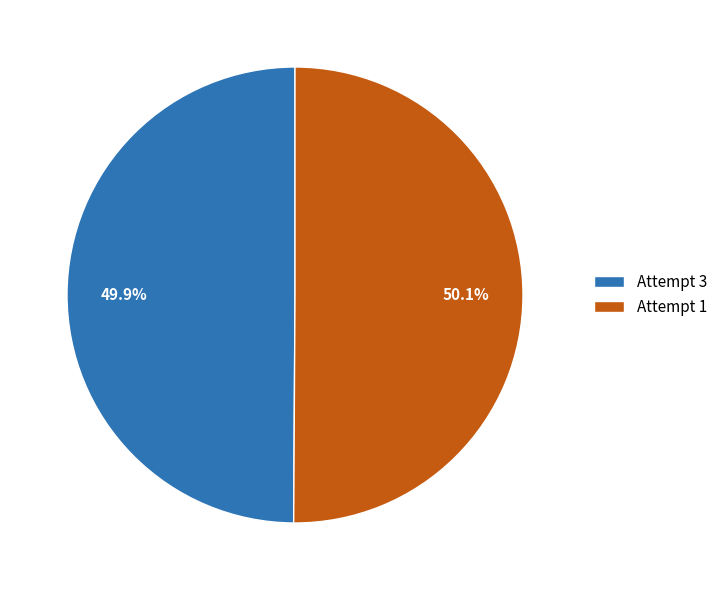

Count the number of slices in the pie.

2